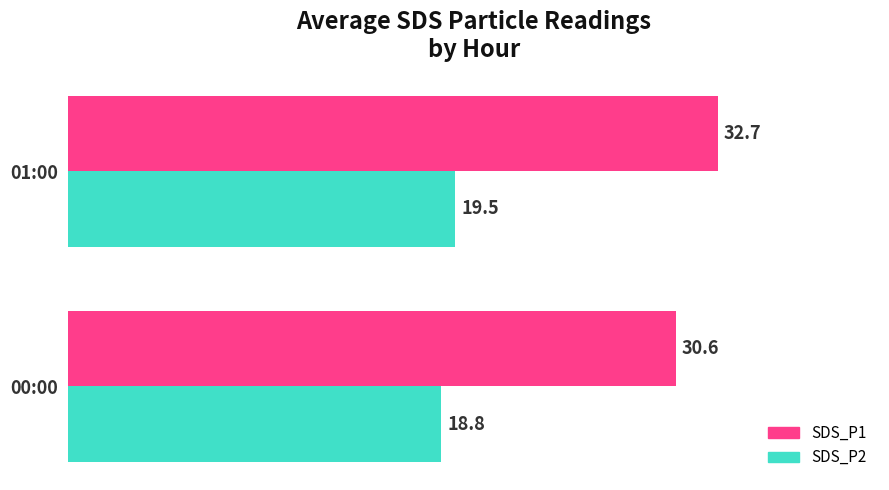

Is it true that SDS_P2 equals 18.8 at 00:00?

True